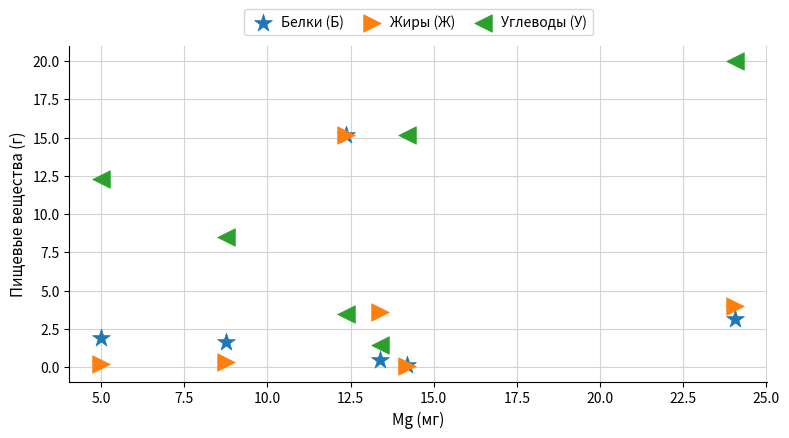

Which series contains the highest Y value?

Углеводы (У)